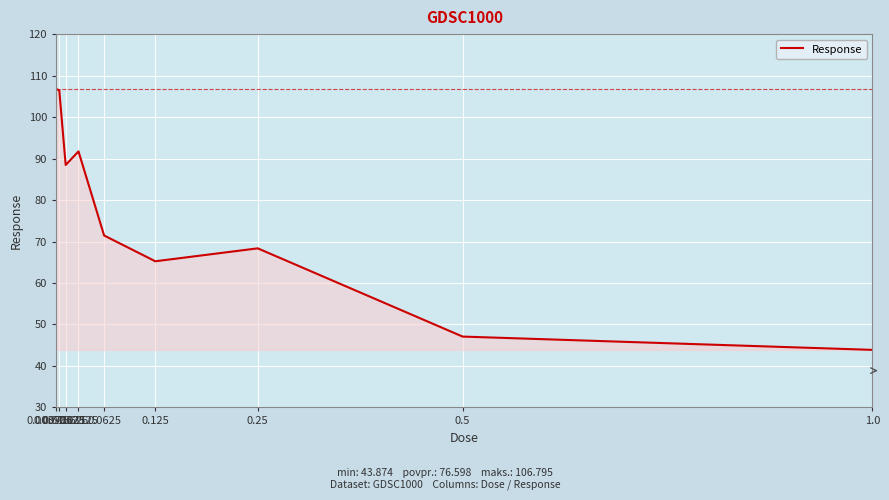

What is the change in value from 0.25 to 1.0?

-24.5